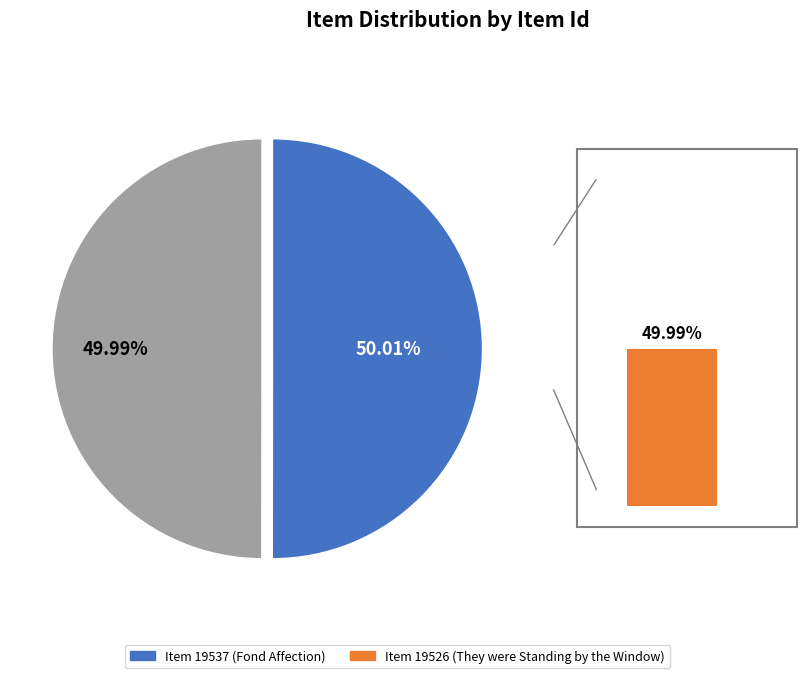

Rank the categories by value from highest to lowest.

Item 19537, Item 19526